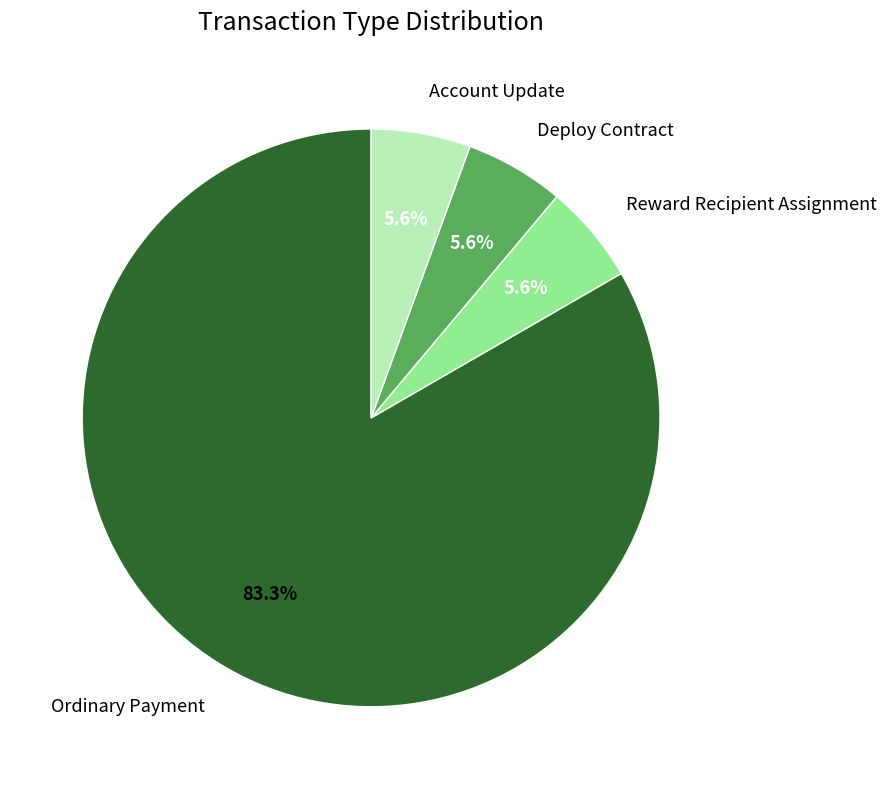

Is there a majority slice in this chart?

Yes